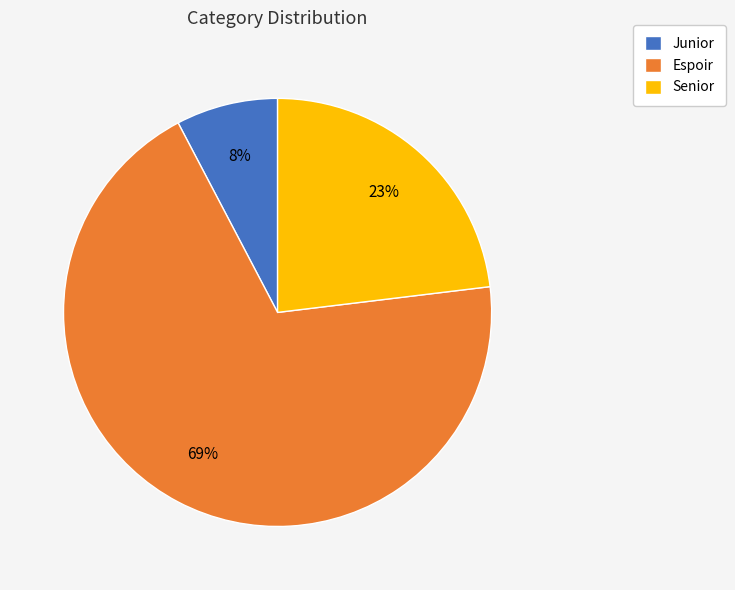

To the nearest percent, what is the combined percentage of Espoir and Senior?

92%